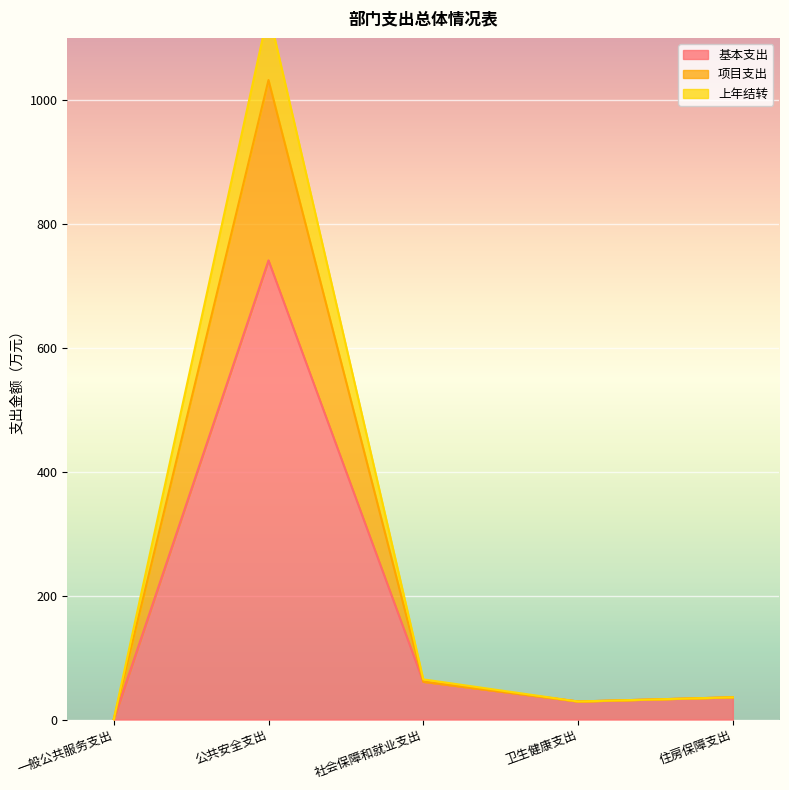

What is the difference between the 上年结转 values at 公共安全支出 and 卫生健康支出?

1002.8